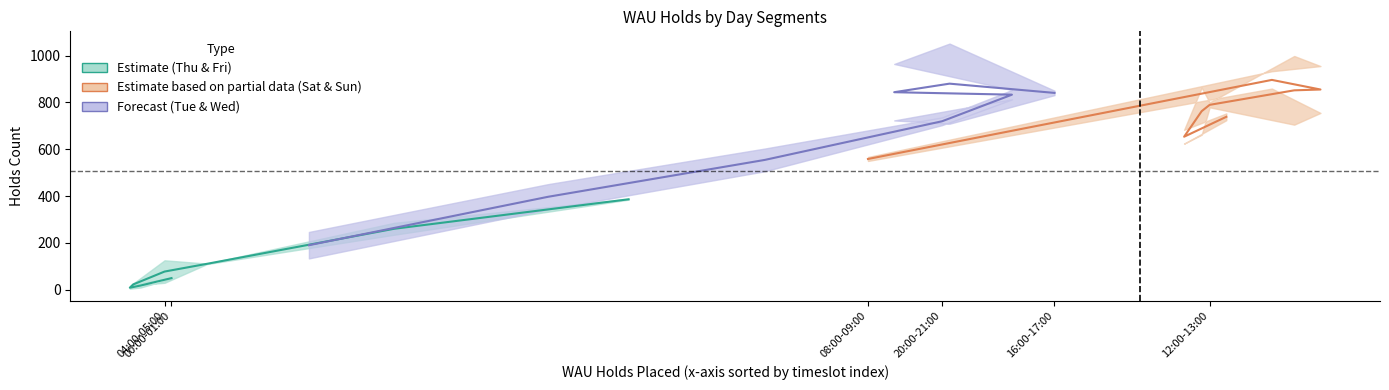

Is this an area chart (filled region under the line)?

No